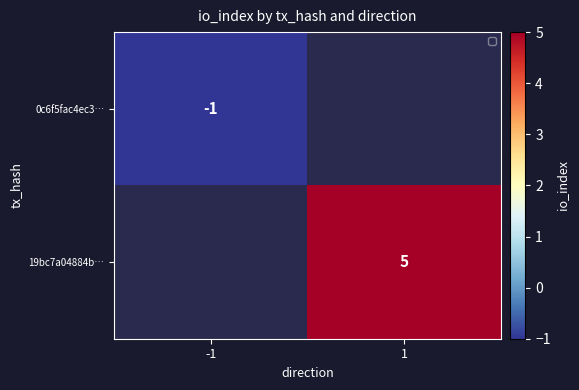

The 19bc7a04884b… series shows 2 at 1. True or false?

False